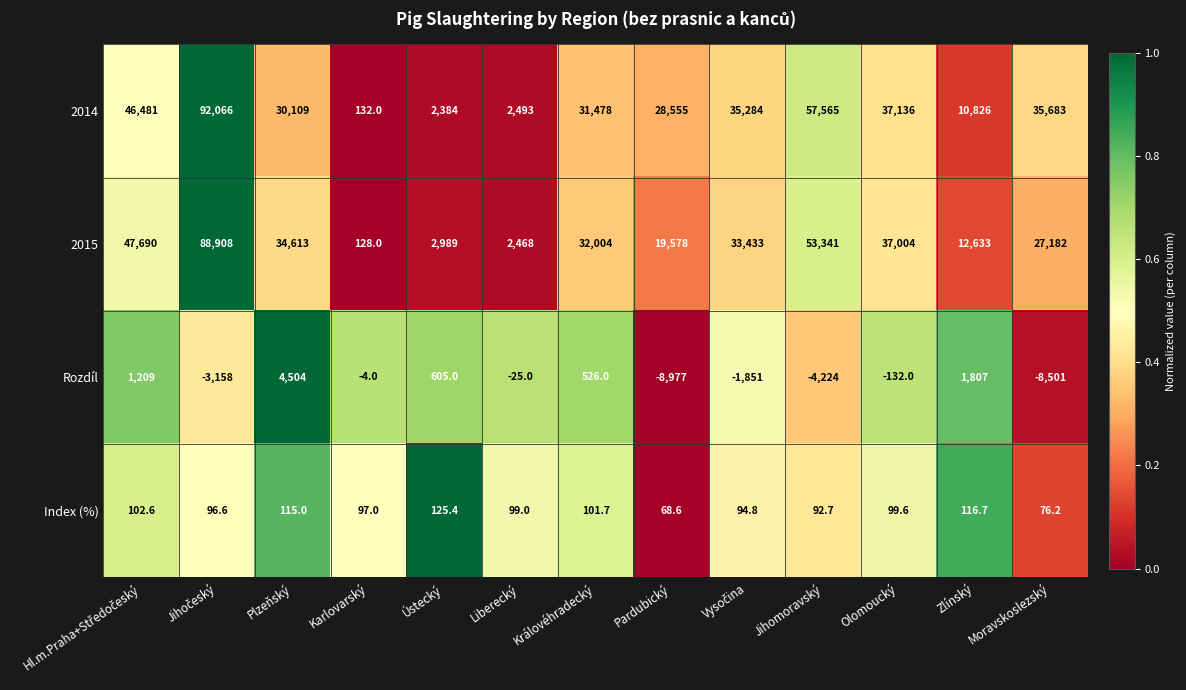

Read the 2015 value at Karlovarský.

128.0